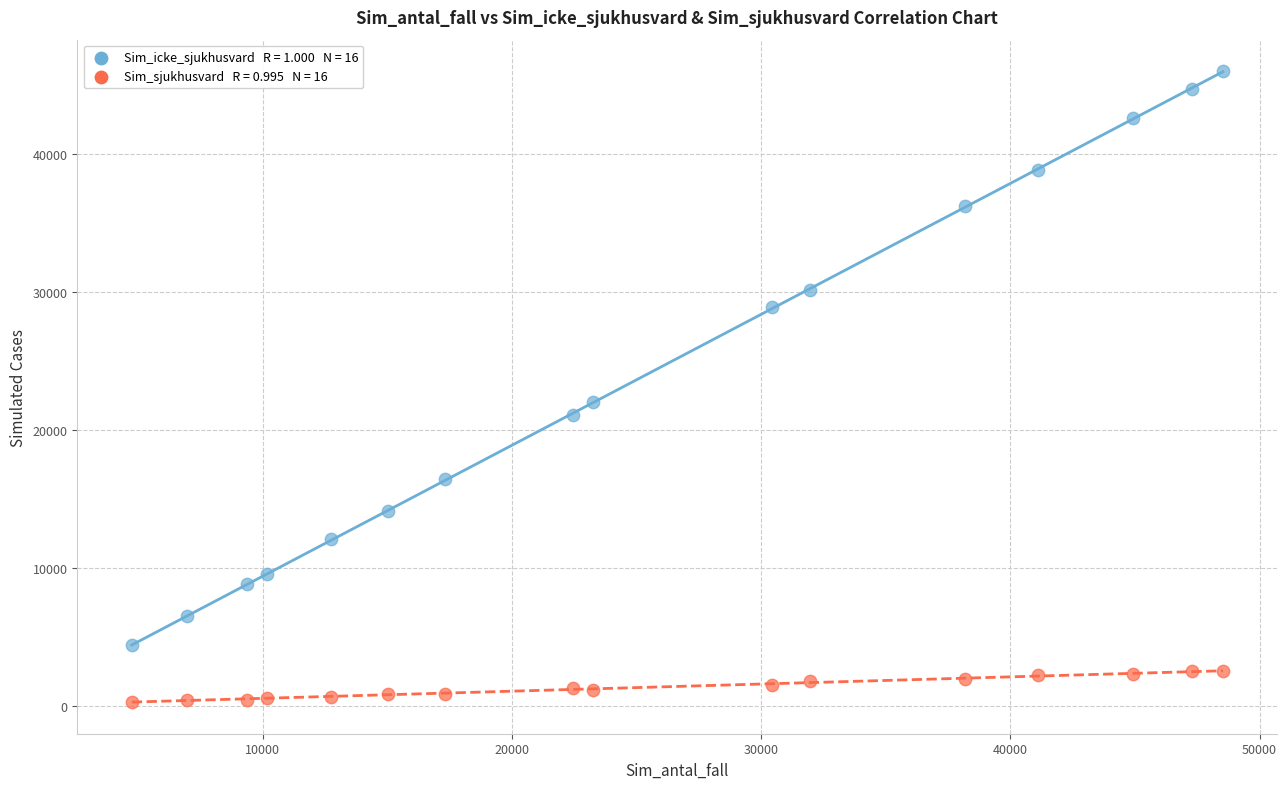

Across all series, what Y value is closest to 23144?

22066.7